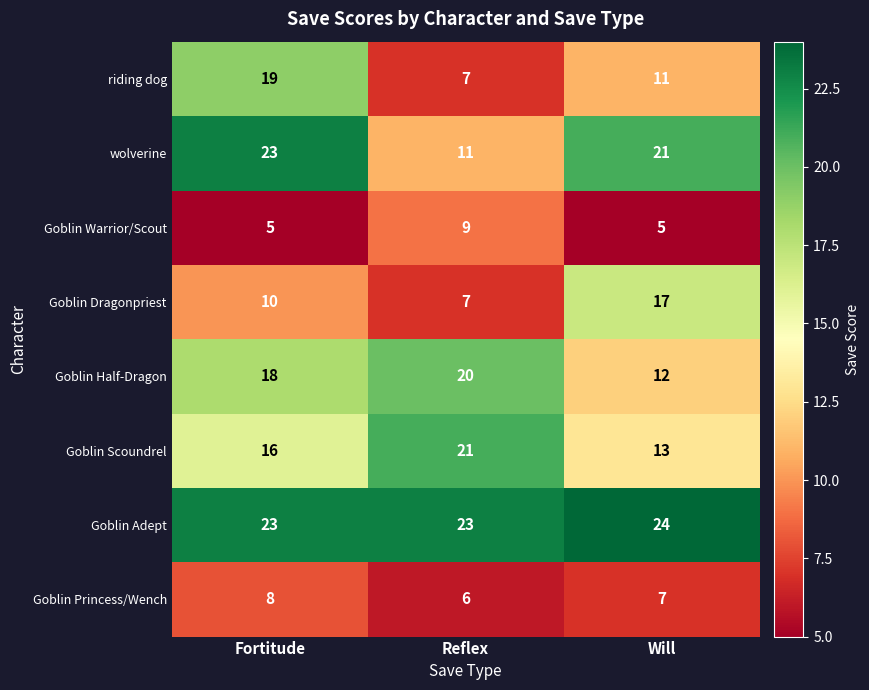

What is the total value across all series at Fortitude?

122